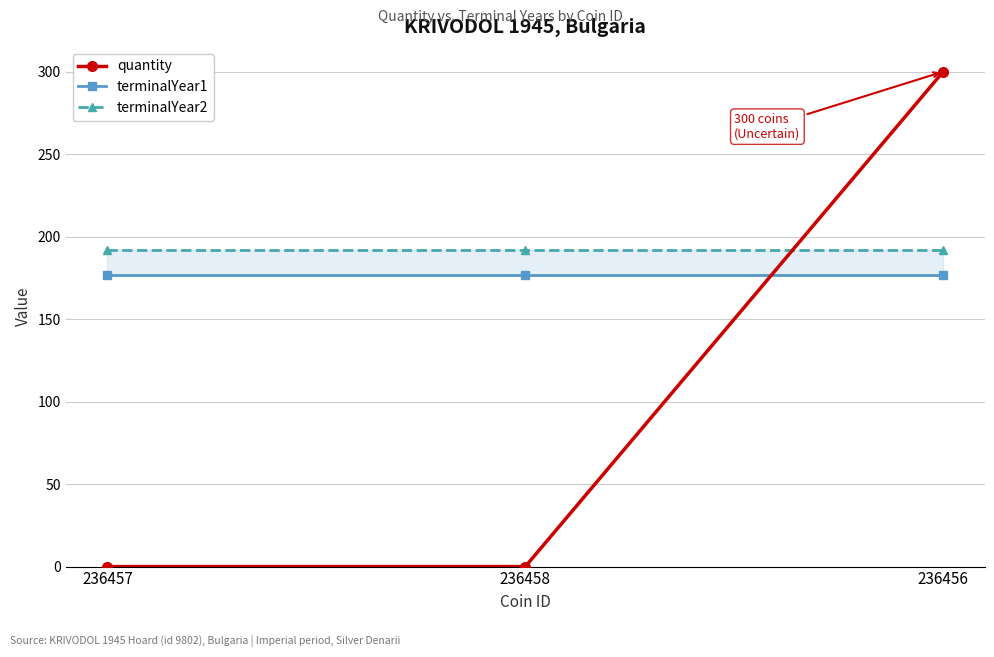

Rank the series by their average value, from lowest to highest.

quantity, terminalYear1, terminalYear2